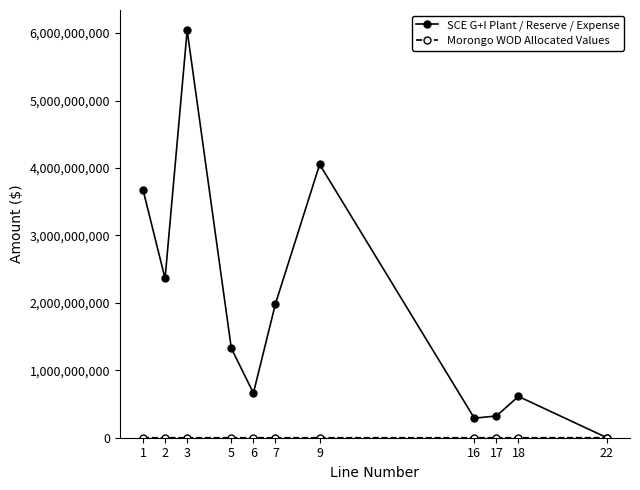

How many lines are shown in the chart?

2